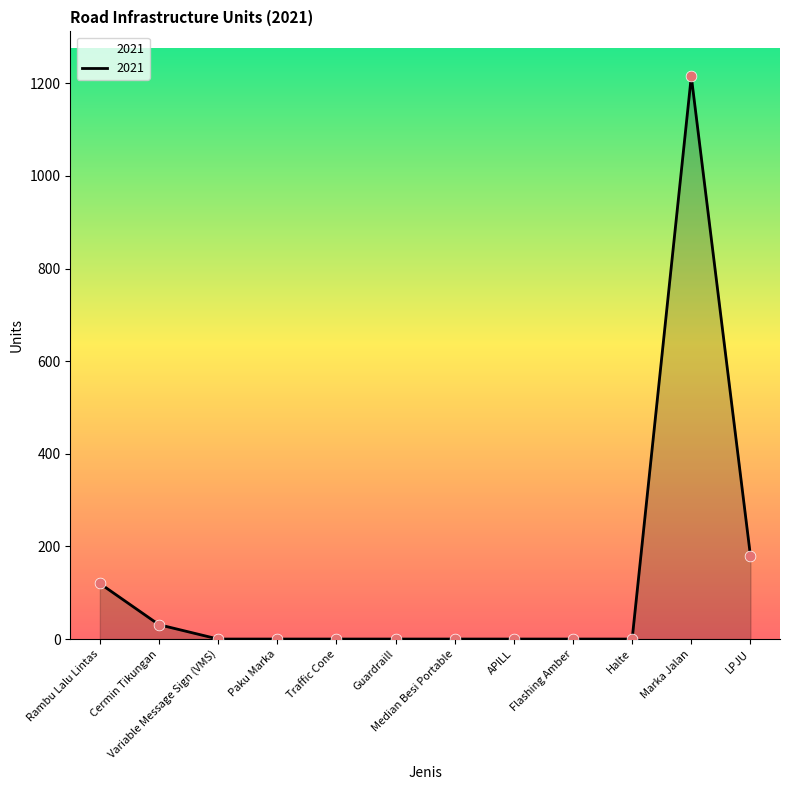

Which has a higher value, Cermin Tikungan or Flashing Amber?

Cermin Tikungan